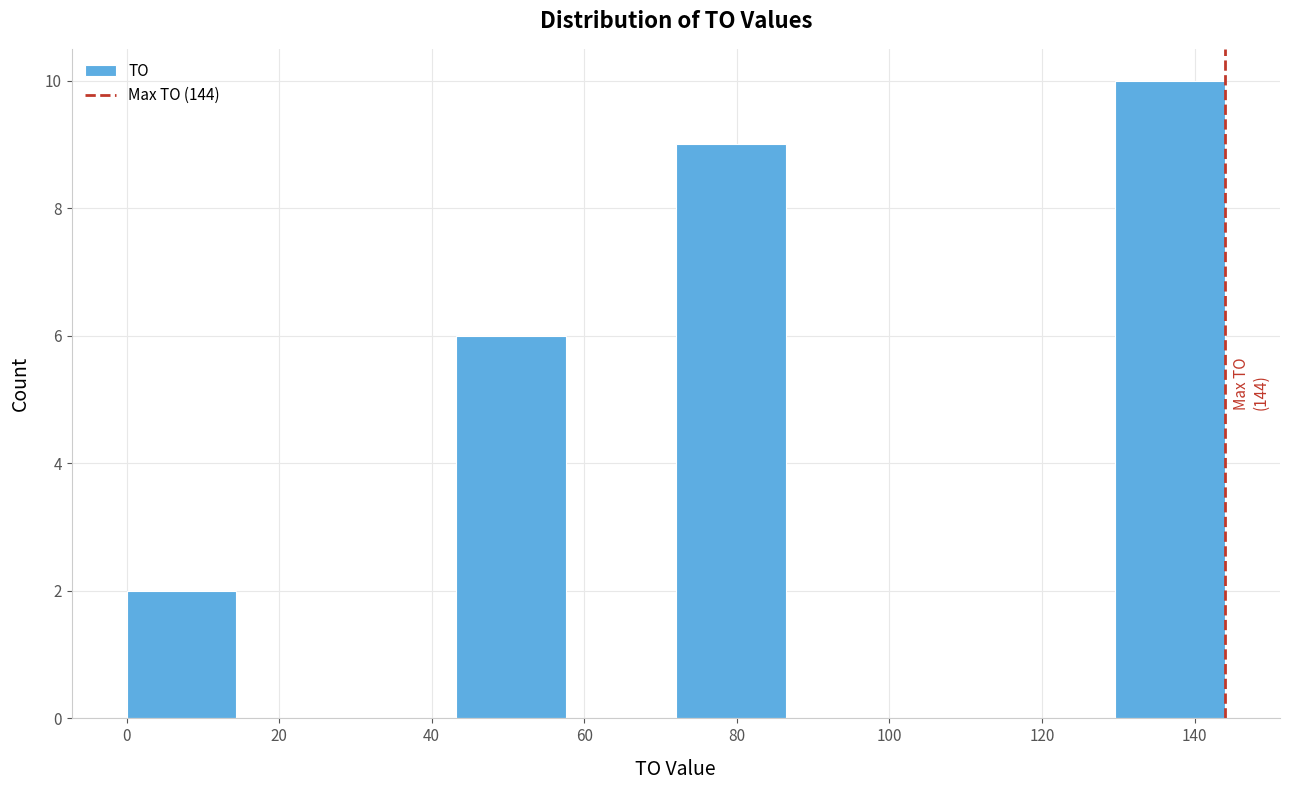

Which range on the x-axis has the tallest bar?

129.6 to 144.0